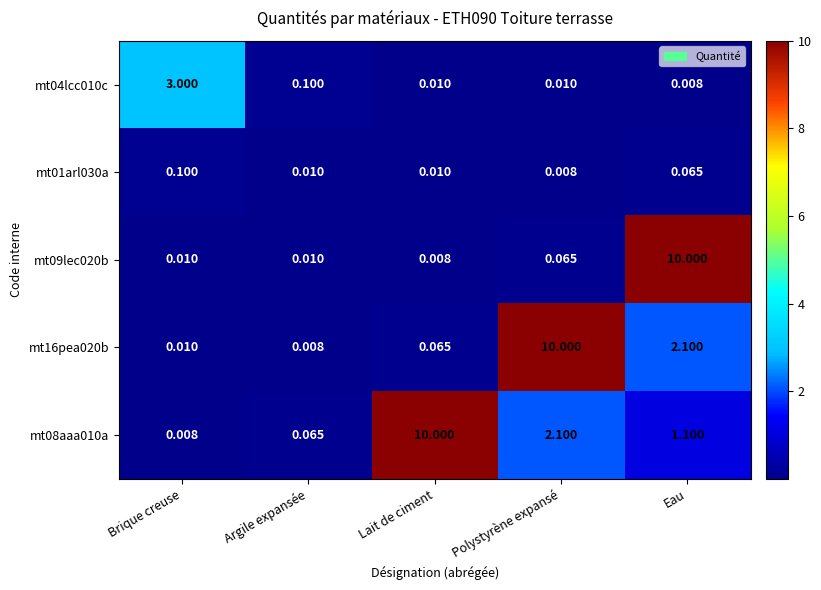

At which label is mt08aaa010a closest to 5?

Polystyrène expansé